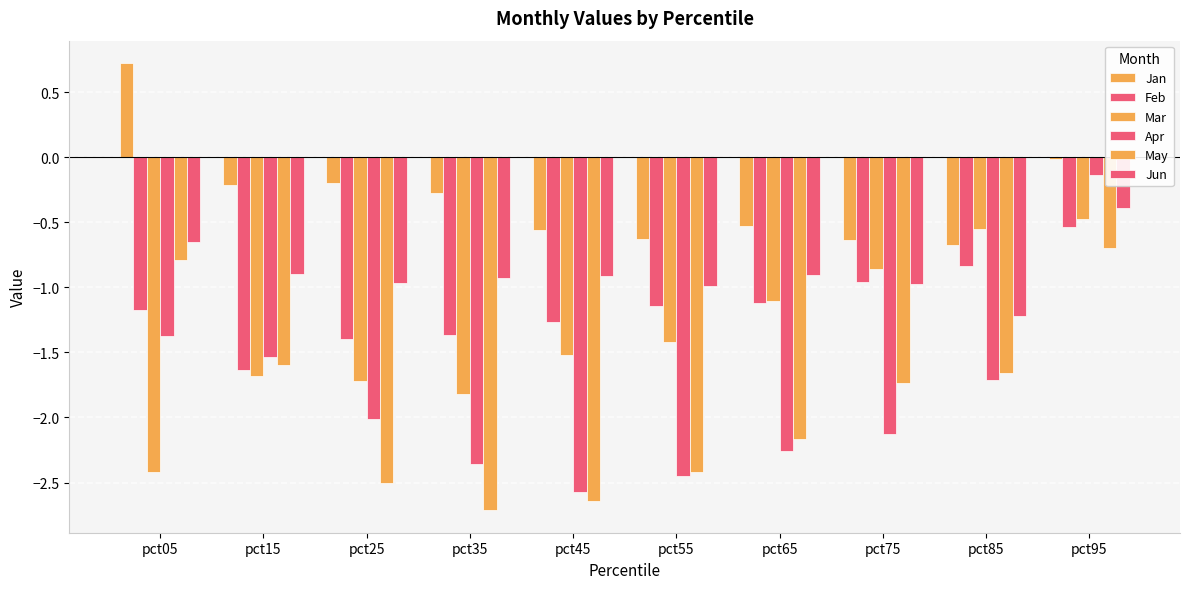

Is the value of Feb at pct95 greater than the value of Mar at pct05?

Yes